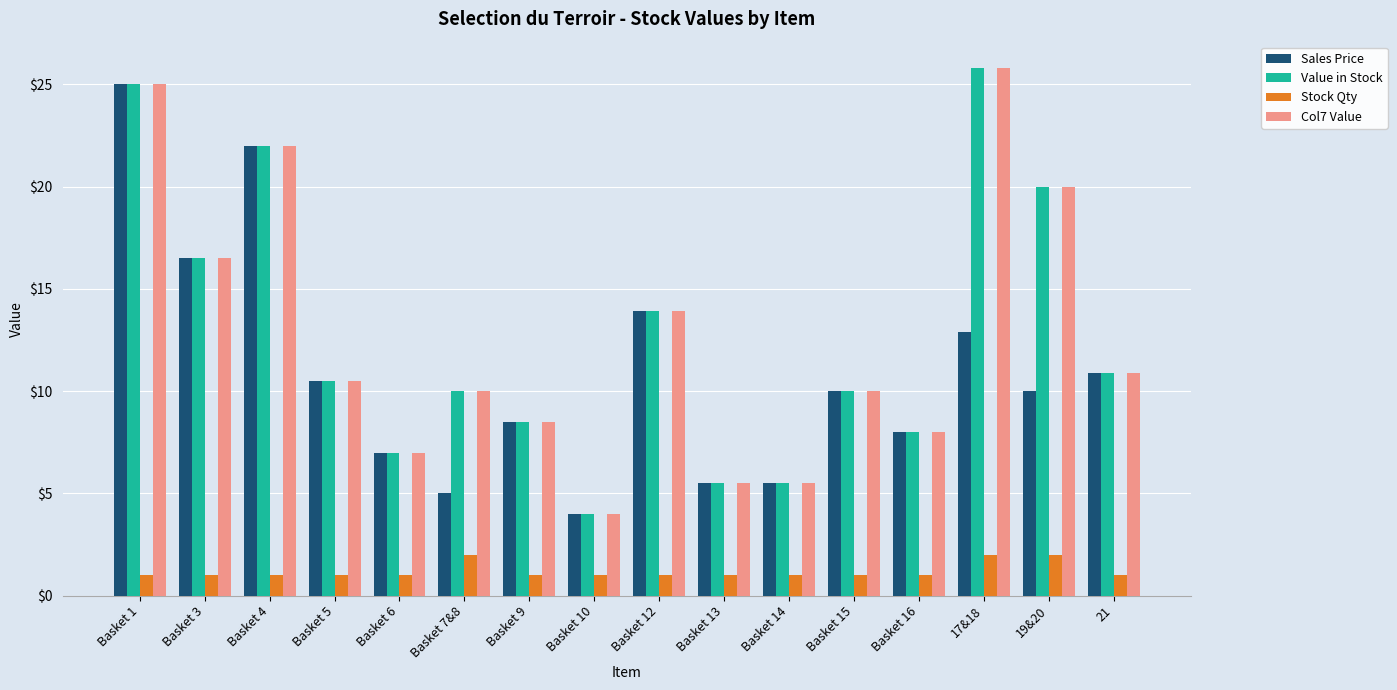

At which category does the chart reach its peak across all series?

17&18